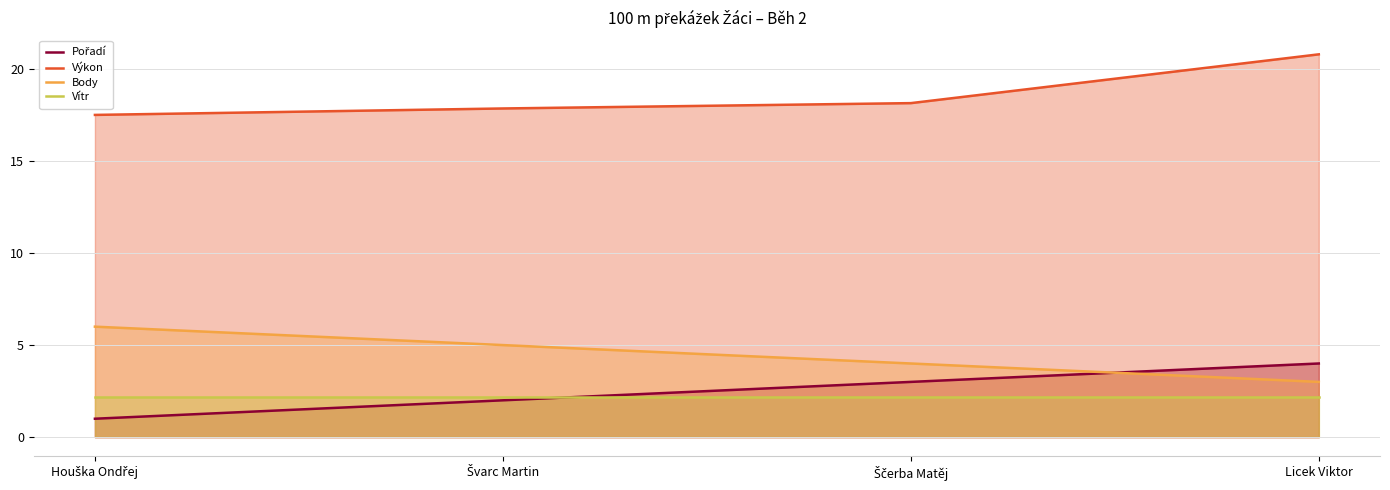

How many lines are shown in the chart?

4